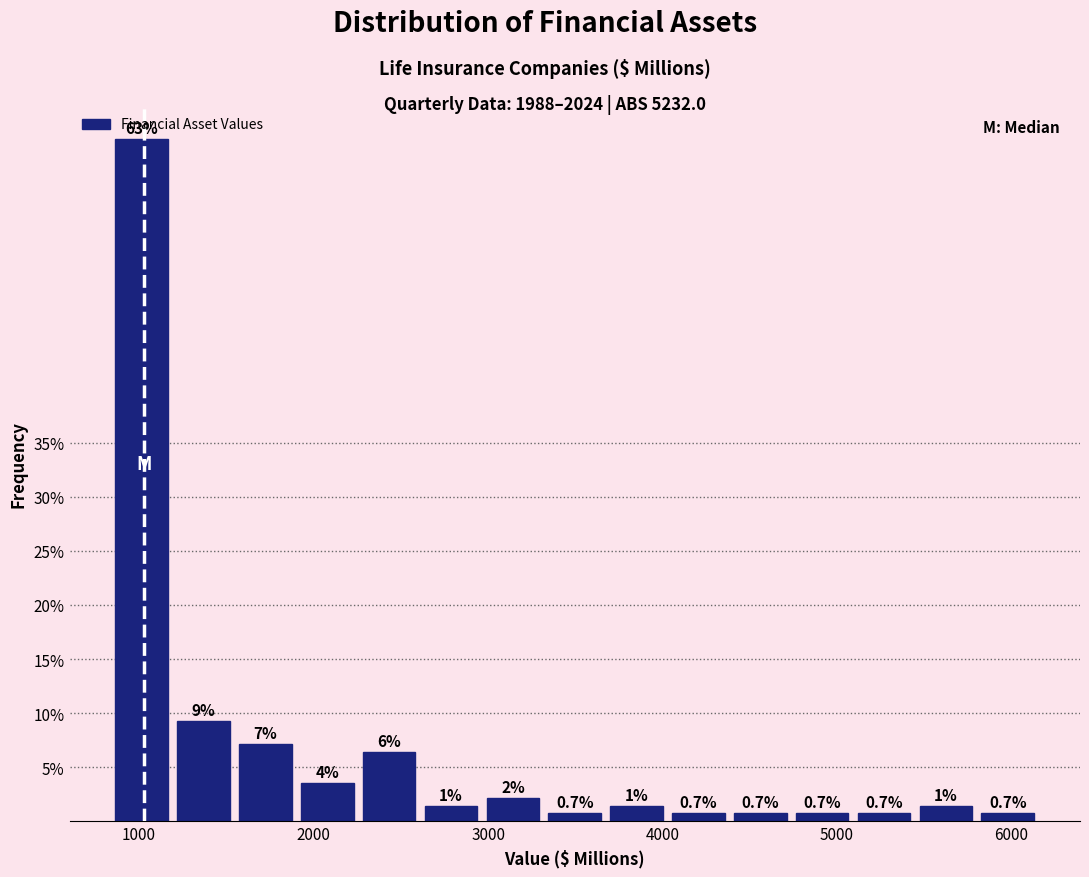

Around what value on the x-axis is the tallest bar? Give the approximate position of its centre, as read against the axis.

1000